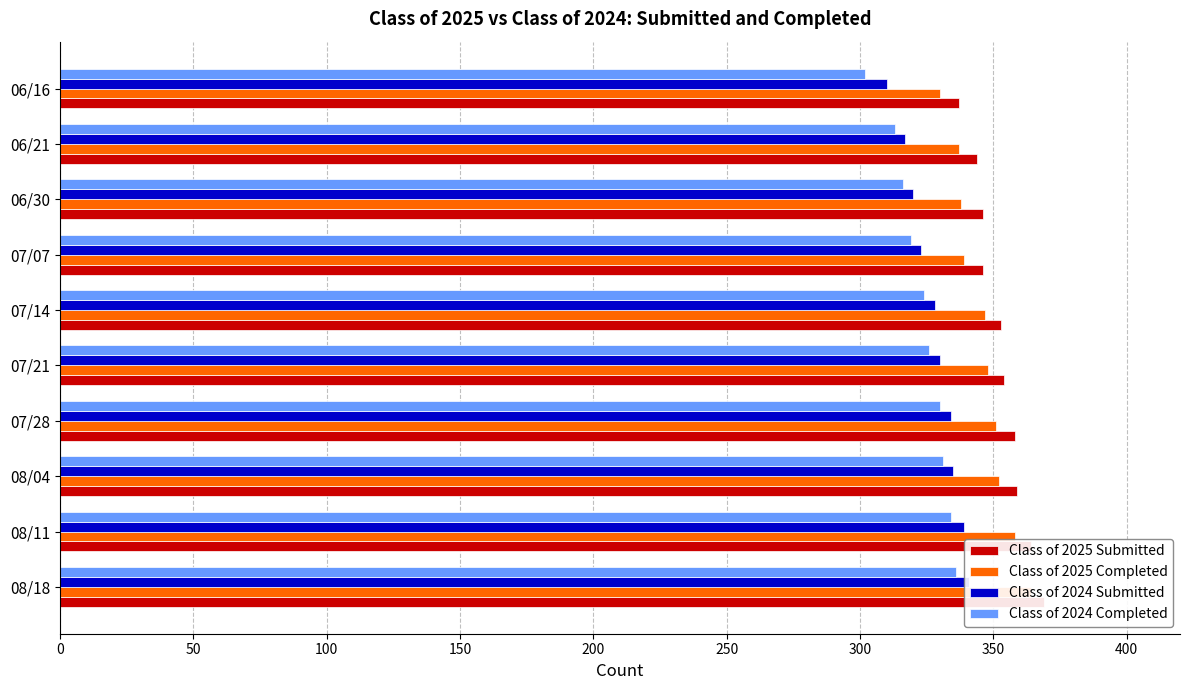

Reading left to right, list all the values displayed in this chart.

Class of 2025 Submitted: 369	364	359	358	354	353	346	346	344	337
Class of 2025 Completed: 364	358	352	351	348	347	339	338	337	330
Class of 2024 Submitted: 341	339	335	334	330	328	323	320	317	310
Class of 2024 Completed: 336	334	331	330	326	324	319	316	313	302